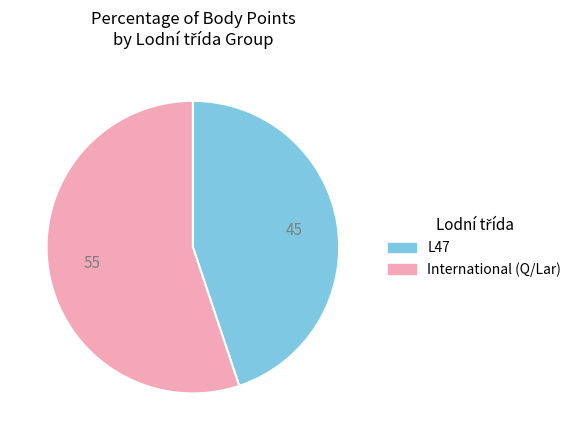

Is there any slice that represents more than half of the pie?

Yes